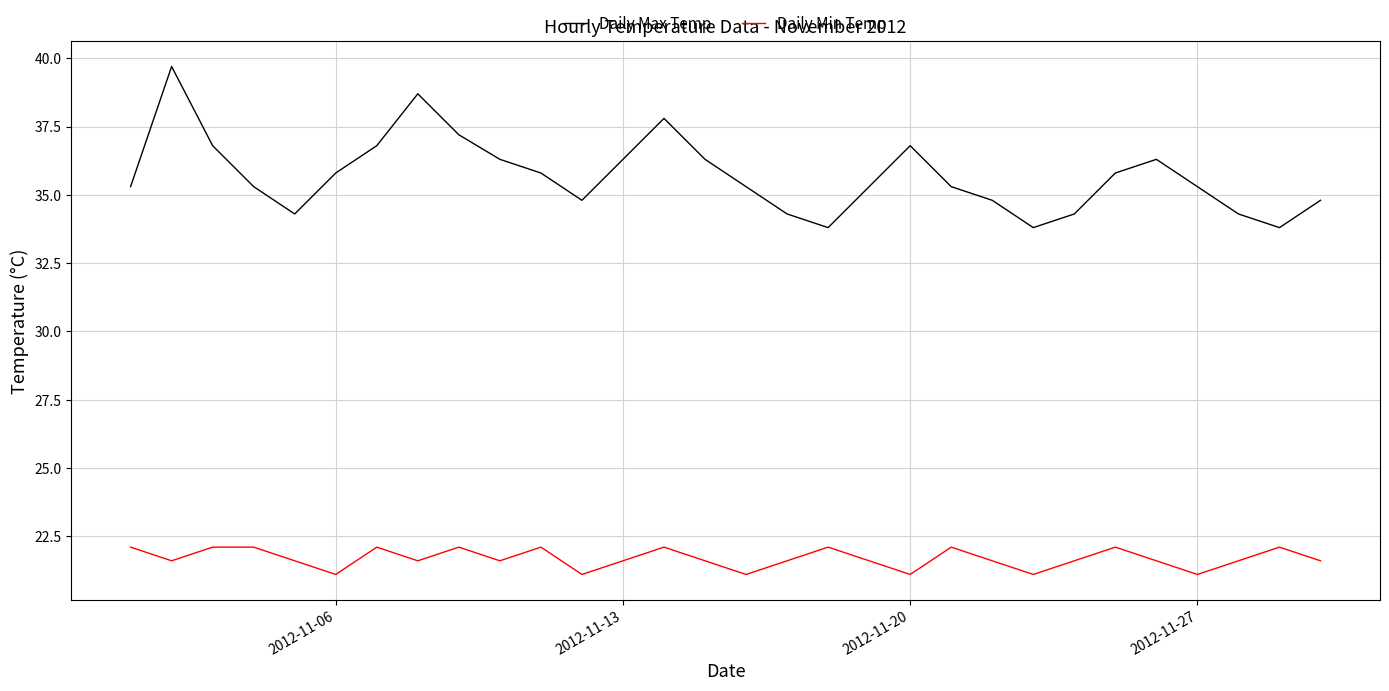

What is the lowest value of the Daily Max Temp series?

33.8